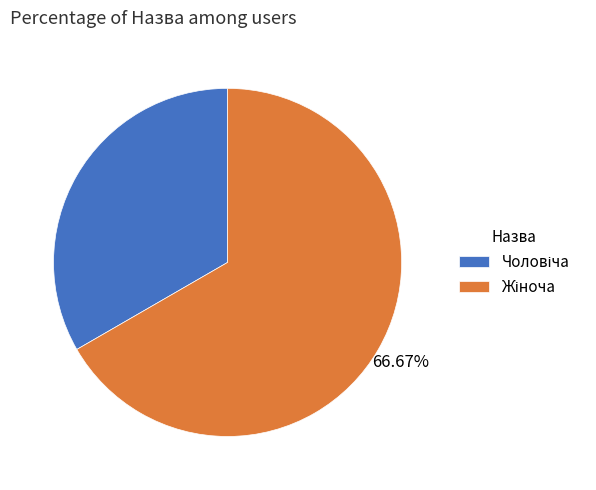

Does any single category account for the majority?

Yes